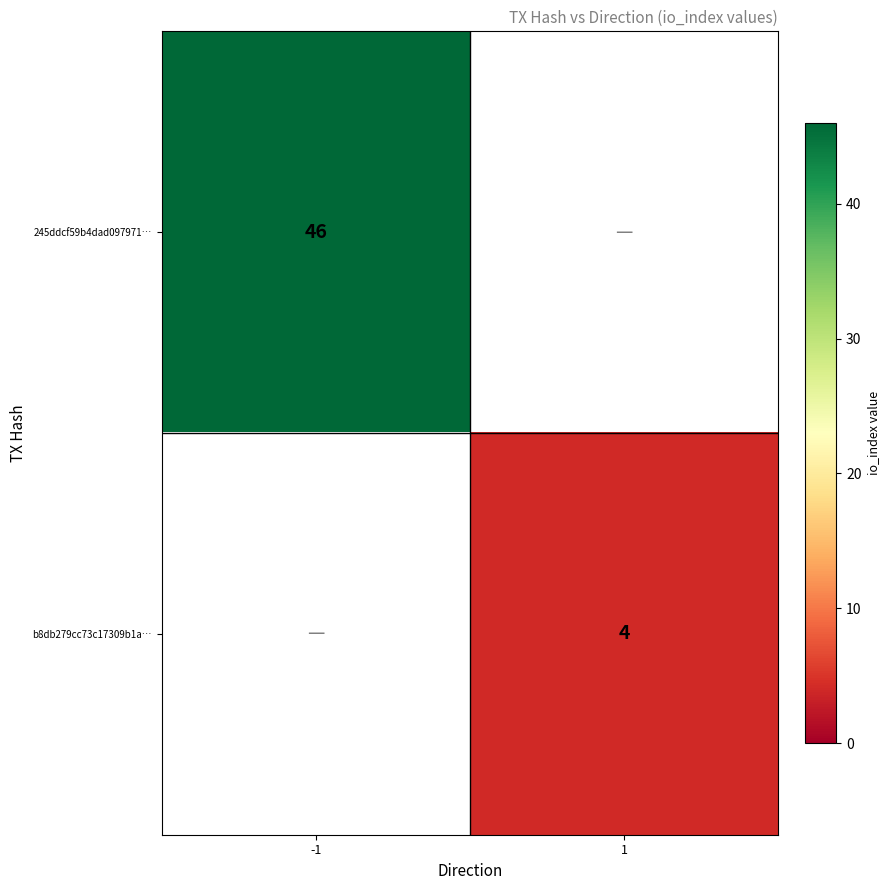

True or false: b8db279cc73c17309b1a… has a value of 4 at 1.

True